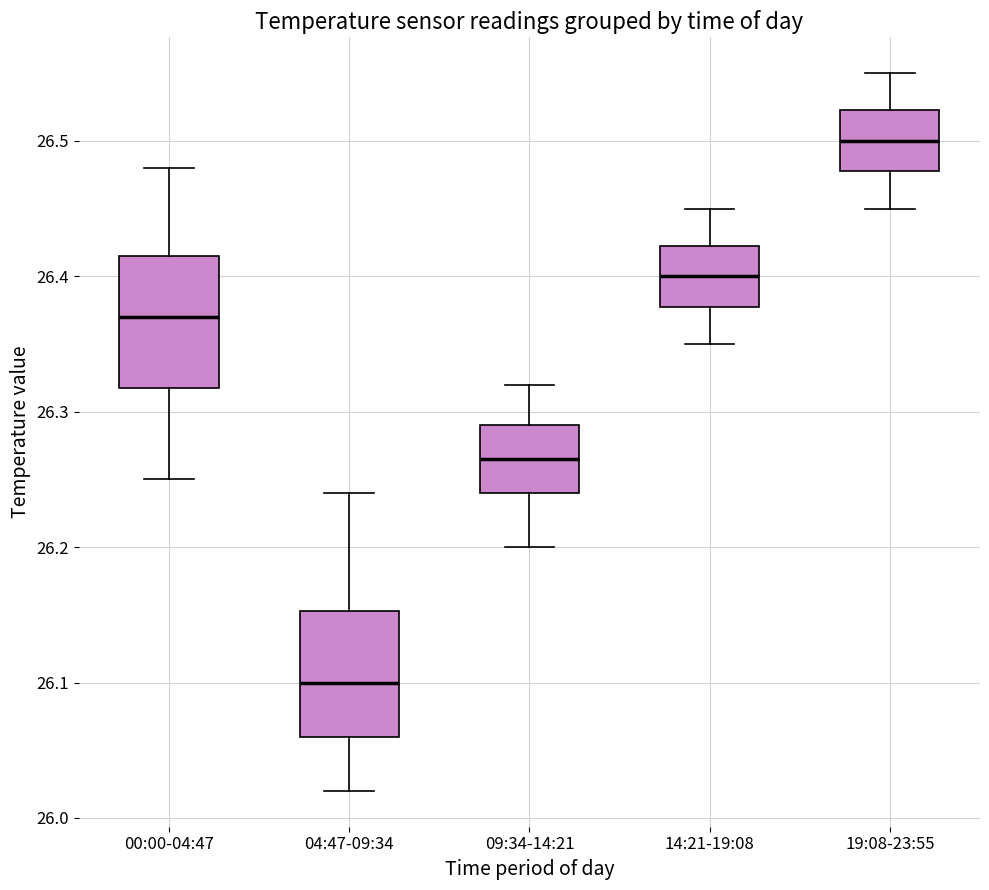

Reading left to right, read every box against the y-axis: the position of its median line, the range the box covers, and the ends of its whiskers. The values are not printed on the chart, so give them approximately, as read against the axis.

00:00-04:47: median 26.37, box 26.32 to 26.42, whiskers 26.25 to 26.48
04:47-09:34: median 26.10, box 26.06 to 26.15, whiskers 26.02 to 26.24
09:34-14:21: median 26.27, box 26.24 to 26.29, whiskers 26.20 to 26.32
14:21-19:08: median 26.40, box 26.38 to 26.42, whiskers 26.35 to 26.45
19:08-23:55: median 26.50, box 26.48 to 26.52, whiskers 26.45 to 26.55